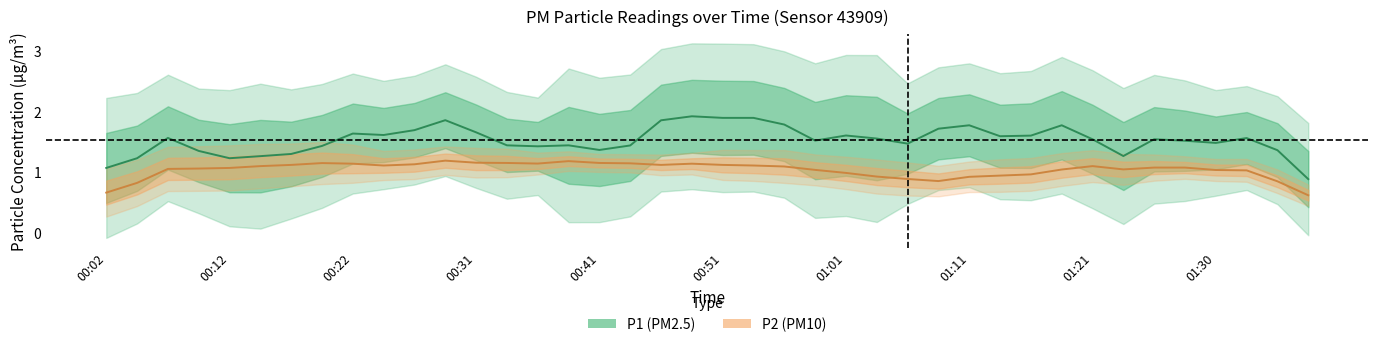

True or false: P1 mean and P2 mean cross at least once.

False